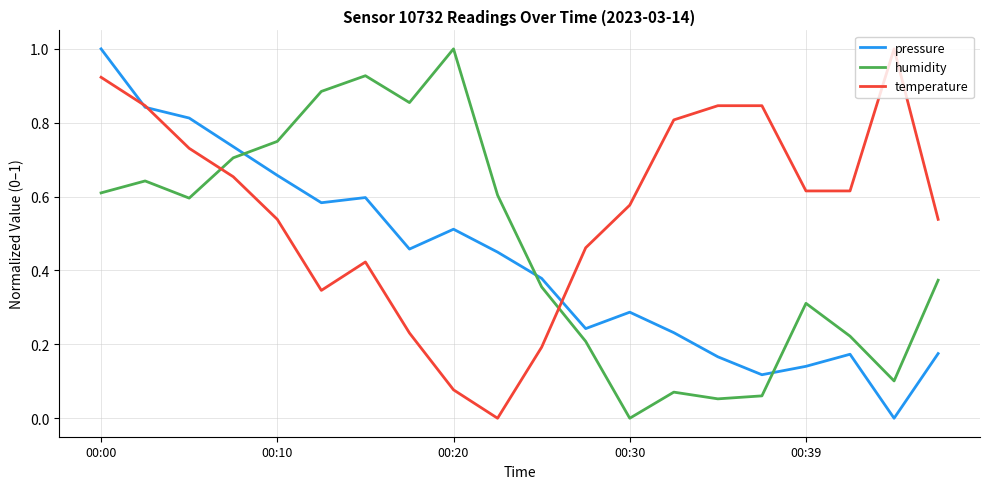

How many lines are shown in the chart?

3